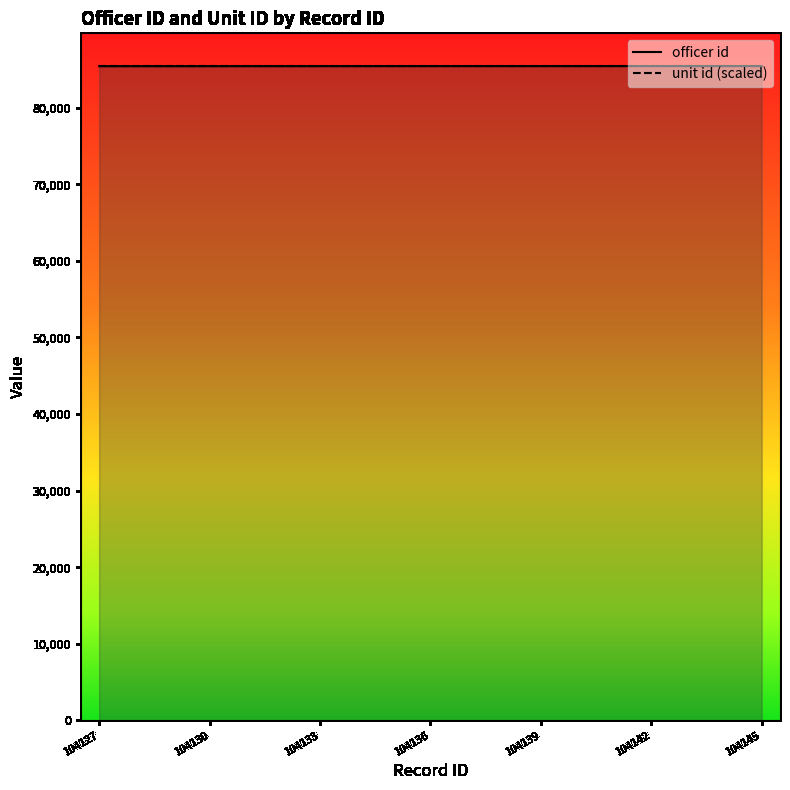

True or false: unit id (scaled) and officer id cross at least once.

False